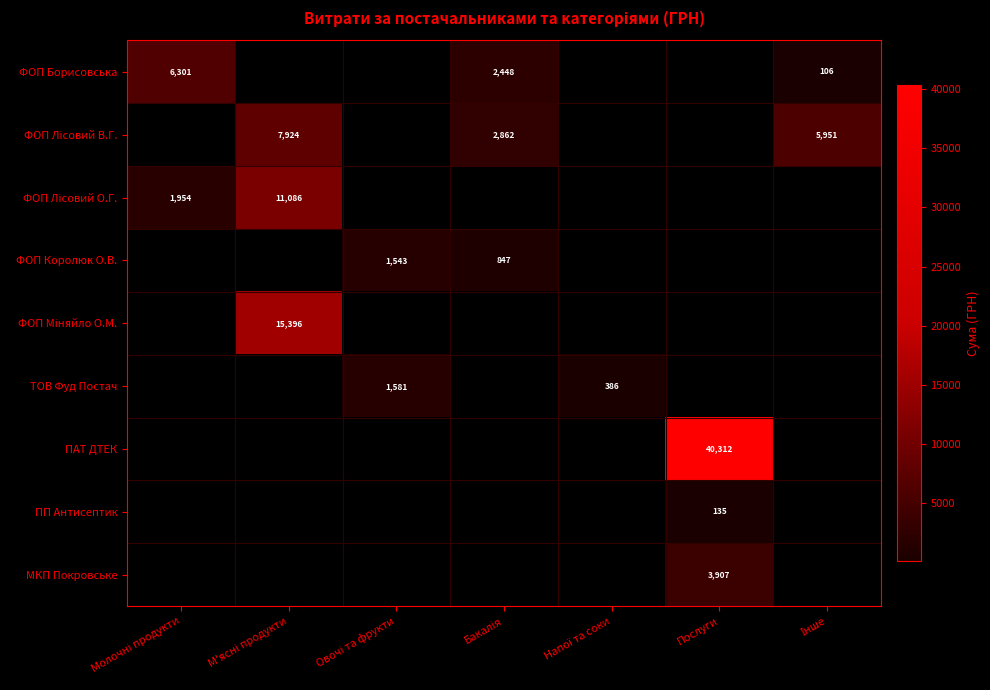

How many series are shown in this chart?

9